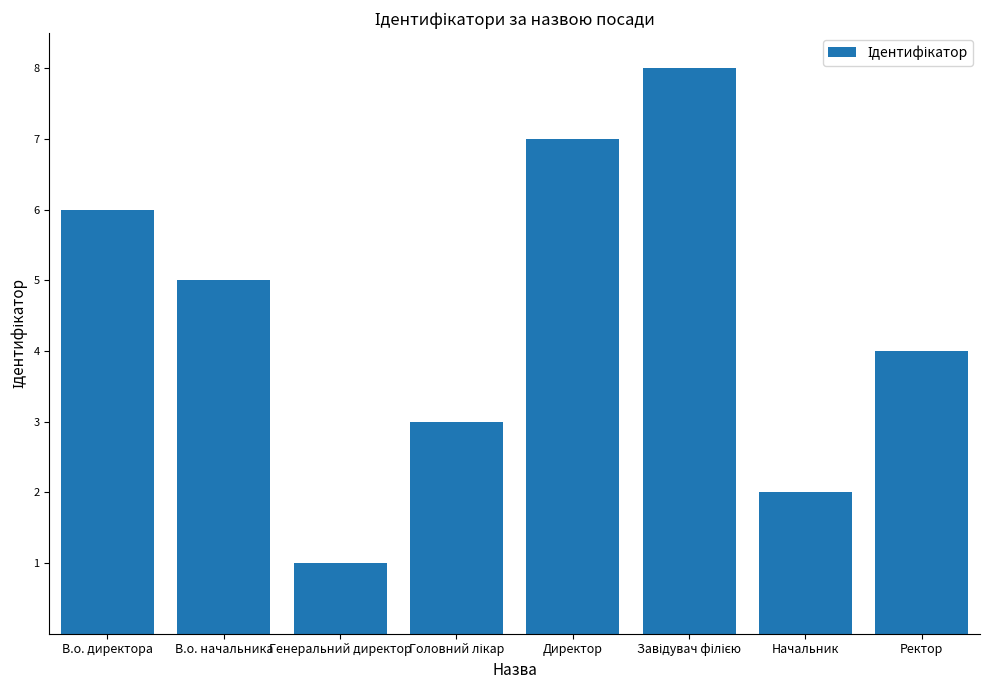

Reading left to right, list all the values displayed in this chart.

6	5	1	3	7	8	2	4